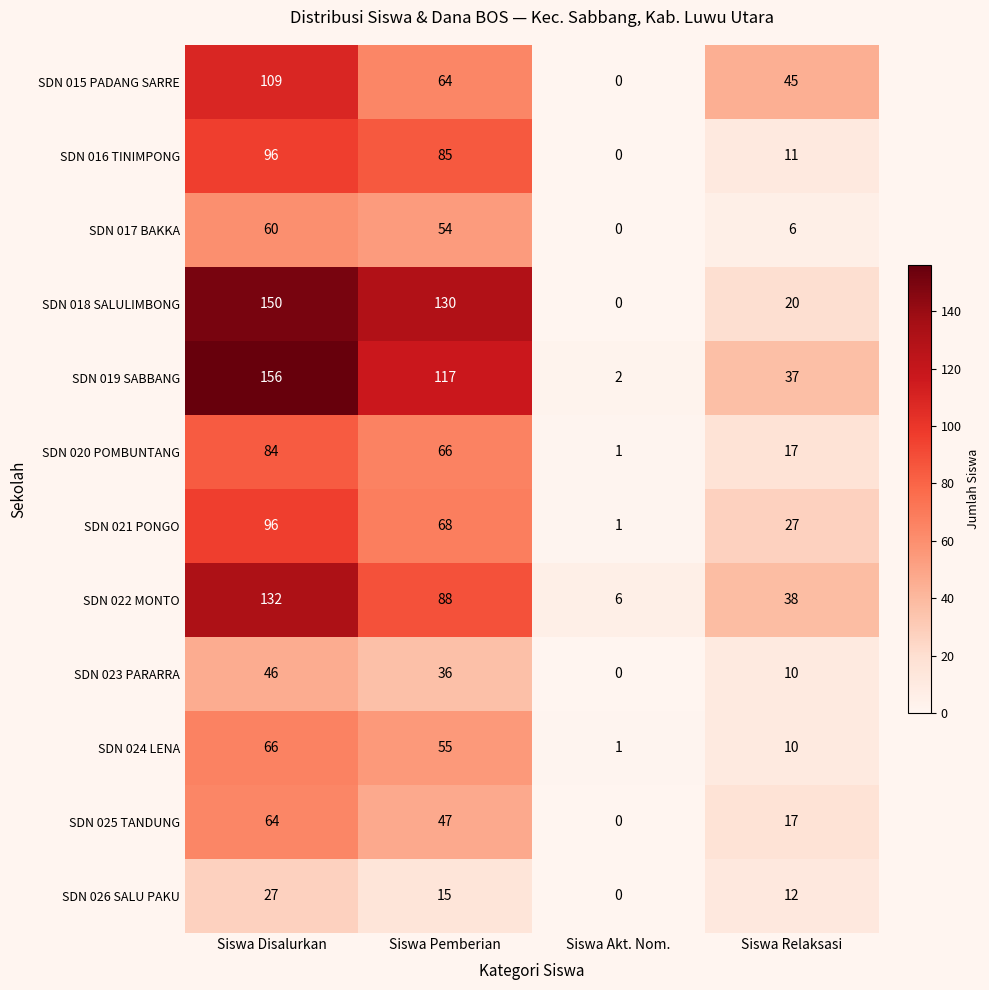

Rank the categories by SDN 026 SALU PAKU value from lowest to highest.

Siswa Akt. Nom., Siswa Relaksasi, Siswa Pemberian, Siswa Disalurkan